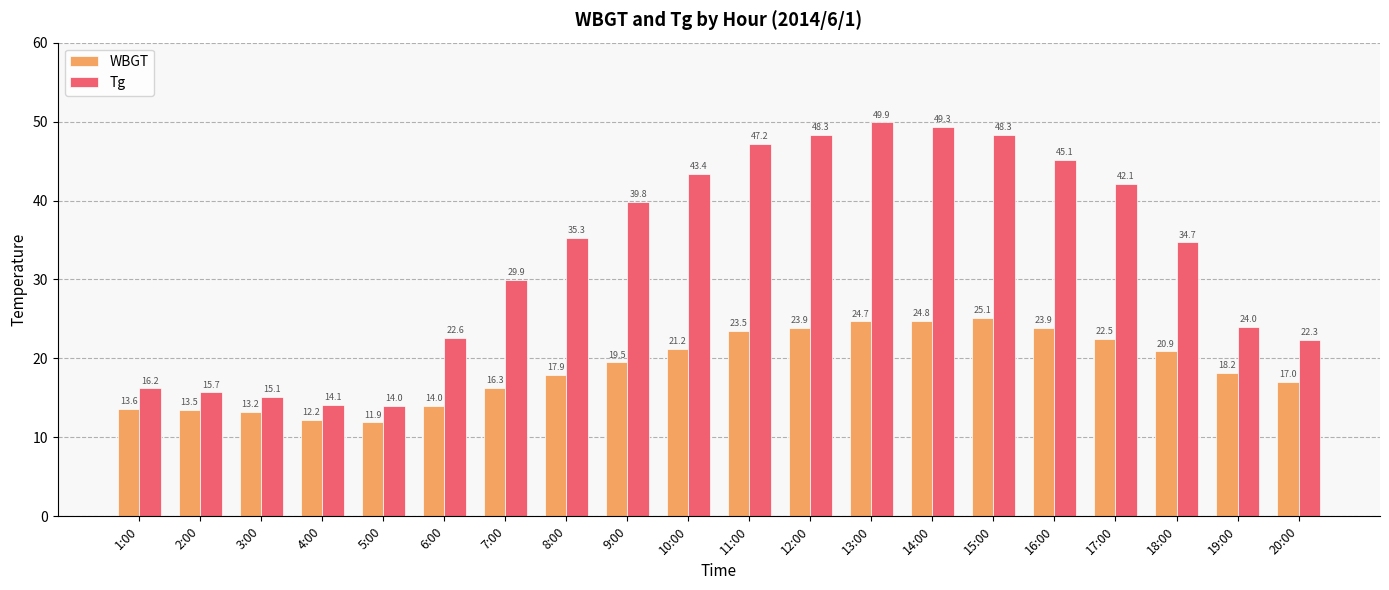

Reading left to right, transcribe all the data shown in this chart.

WBGT: 13.6	13.5	13.2	12.2	11.9	14.0	16.3	17.9	19.5	21.2	23.5	23.9	24.7	24.8	25.1	23.9	22.5	20.9	18.2	17.0
Tg: 16.2	15.7	15.1	14.1	14.0	22.6	29.9	35.3	39.8	43.4	47.2	48.3	49.9	49.3	48.3	45.1	42.1	34.7	24.0	22.3